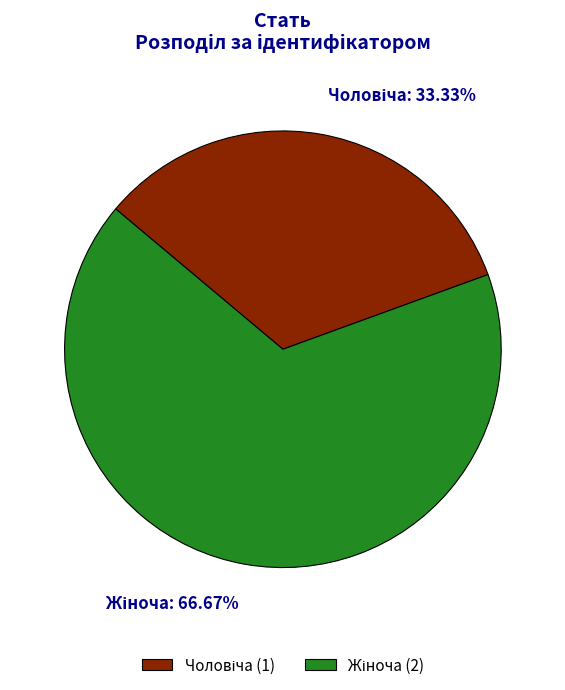

Is there any slice that represents more than half of the pie?

Yes